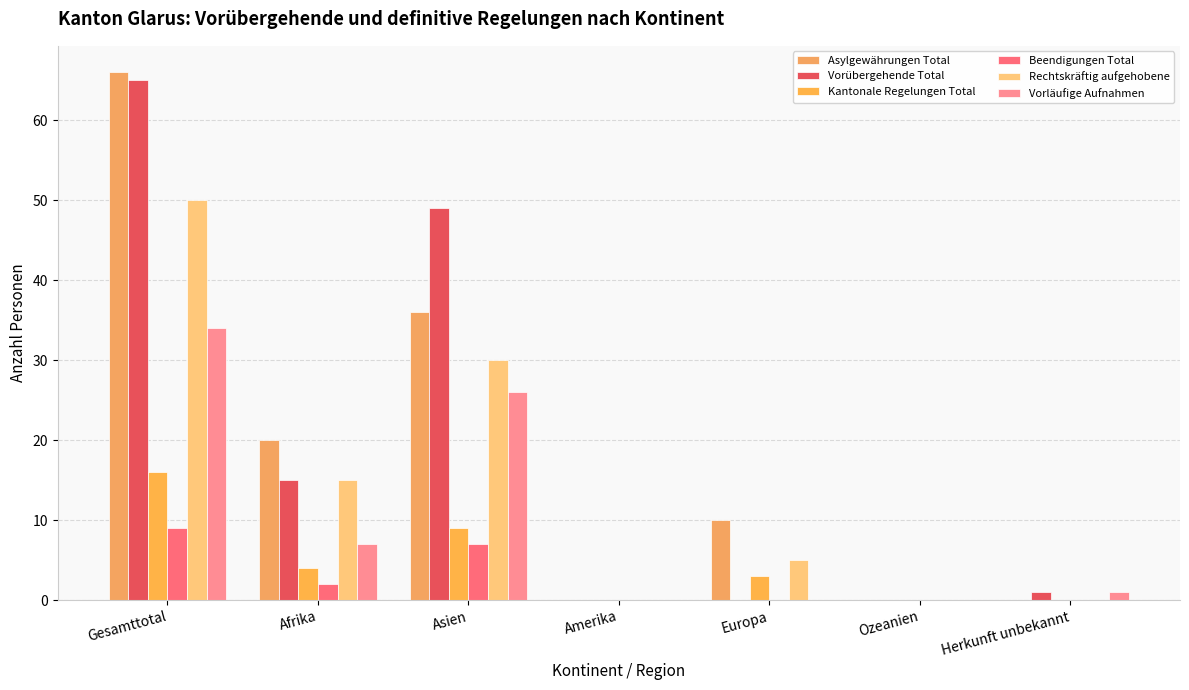

Between Amerika and Europa, which series saw the biggest shift?

Asylgewährungen Total